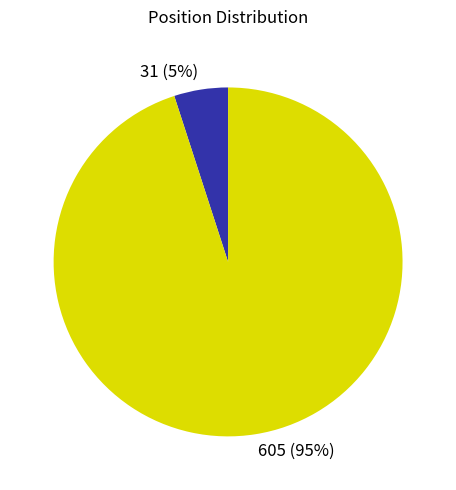

Is it true that 605 is 95% of the pie?

True